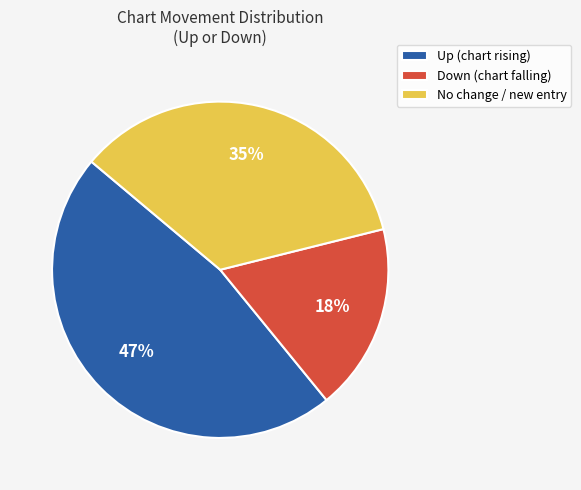

Is there a majority slice in this chart?

No